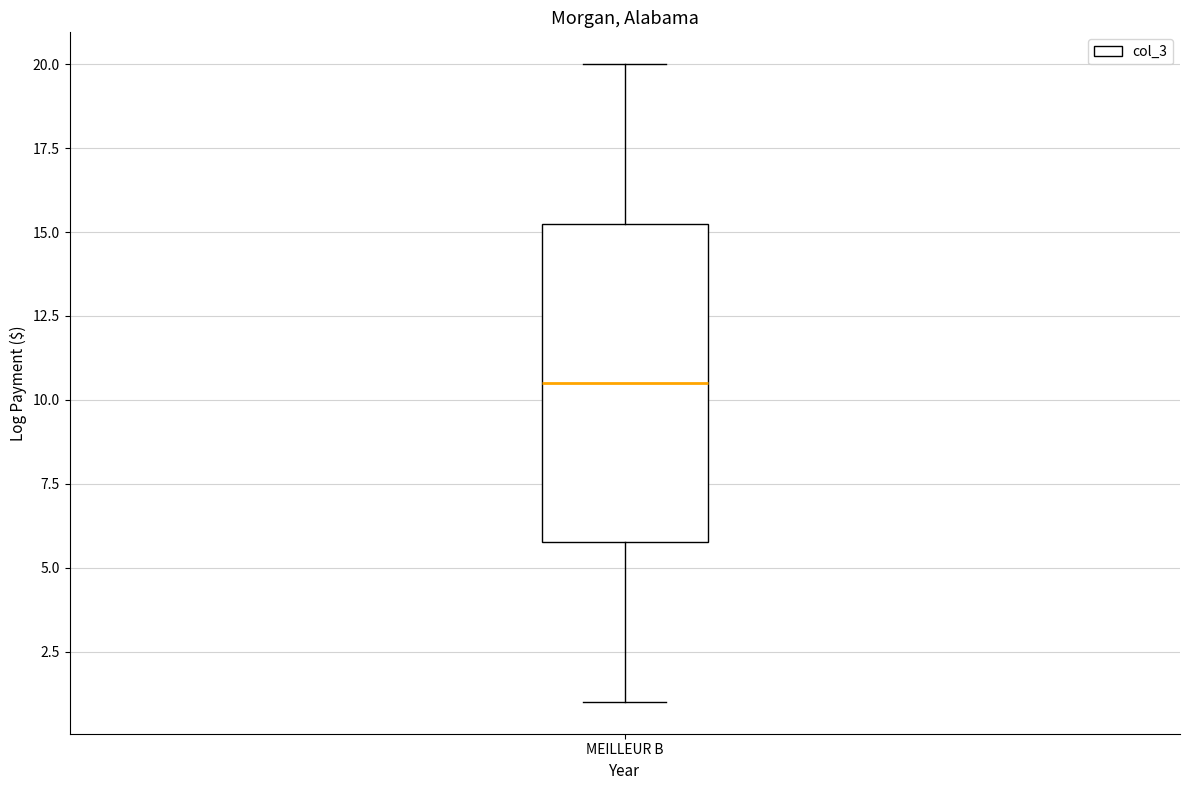

Transcribe this box plot: give where the median line is, the range the box spans, and where the two whiskers end, as read against the y-axis. The values are not printed on the chart, so give them approximately, as read against the axis.

median 10.5, box 6.0 to 15.5, whiskers 1.0 to 20.0